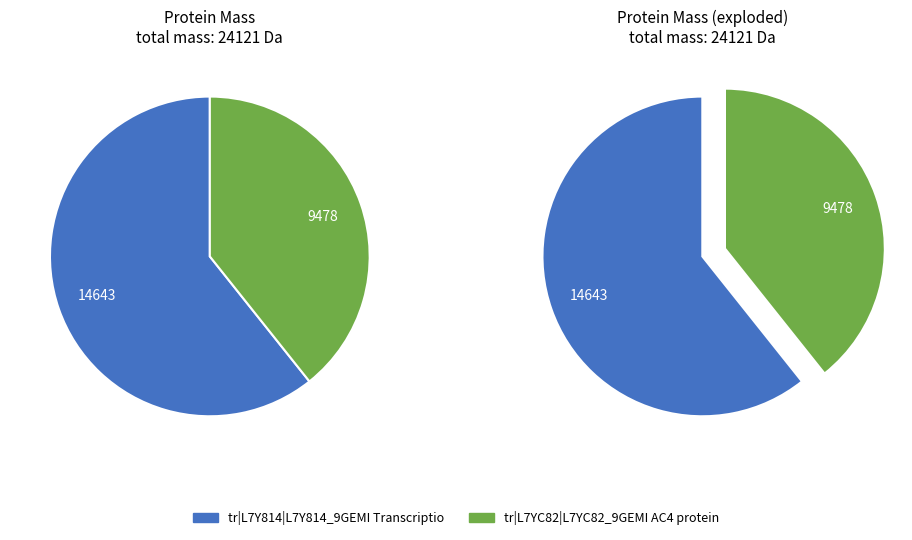

What is the change in value from tr|L7Y814|L7Y814_9GEMI Transcriptional to tr|L7YC82|L7YC82_9GEMI AC4 protein?

-5165.7